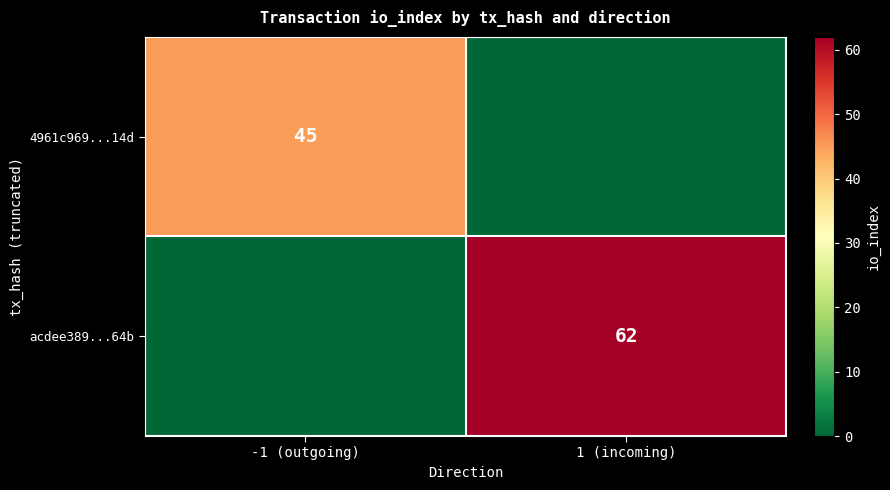

True or false: 4961c969...14d has a value of 45 at -1 (outgoing).

True